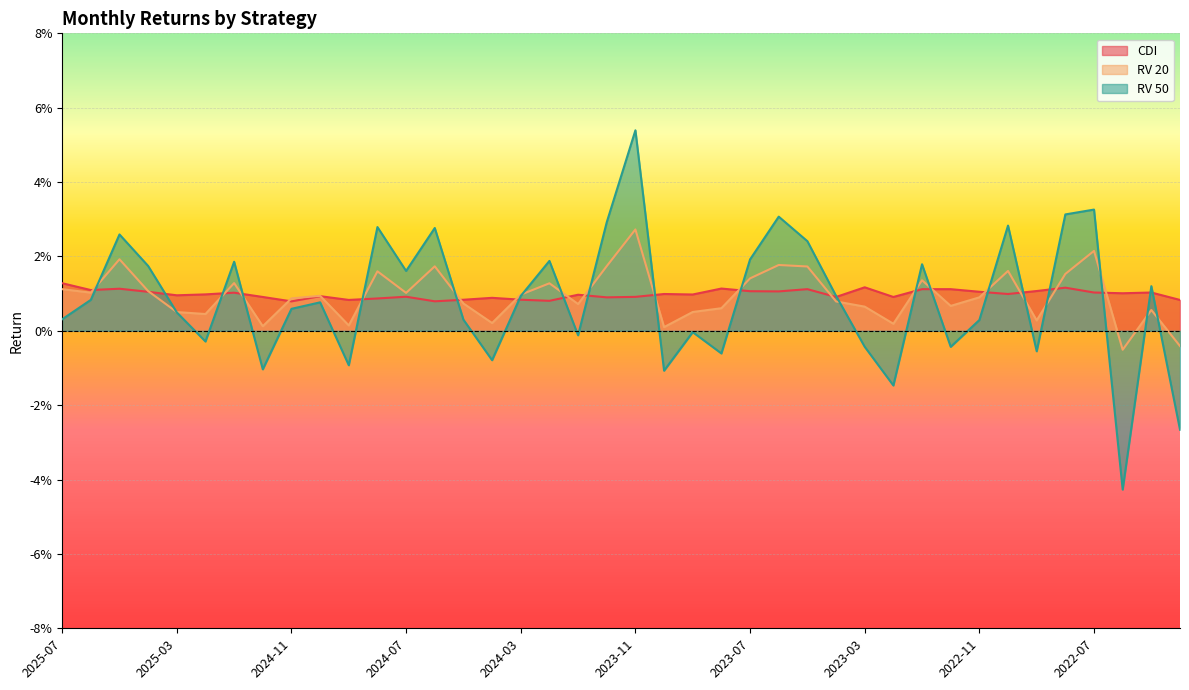

In CDI, how many points are lower than both neighbors (excluding endpoints)?

13